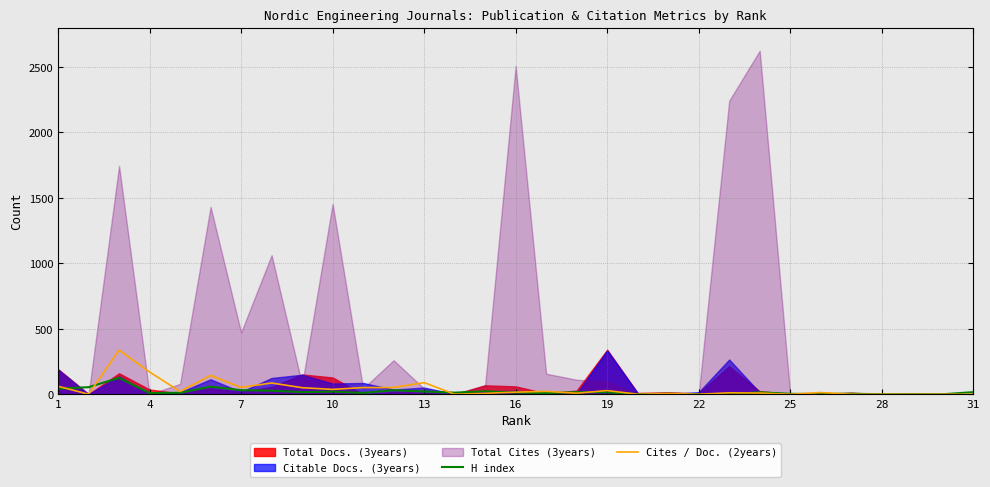

How many values in the H index series exceed 13?

15